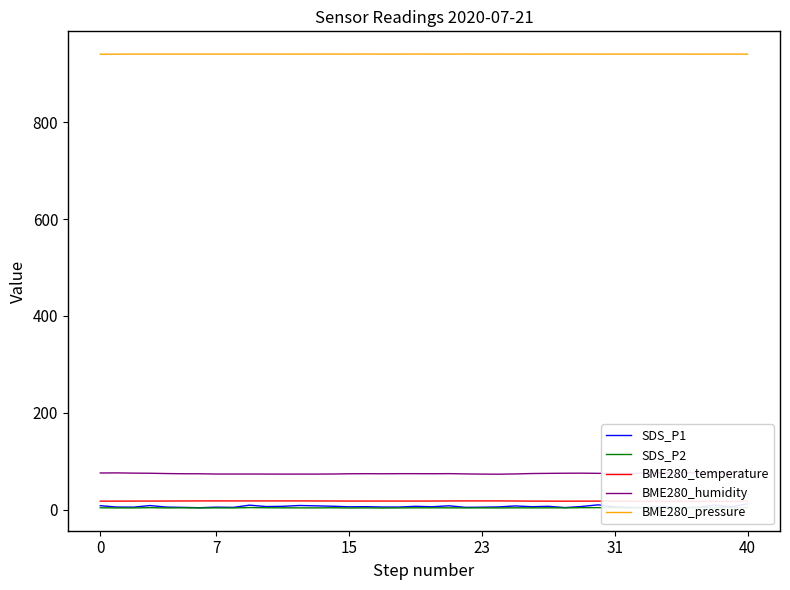

What is the value of the SDS_P2 point at the 18th from the left?

3.1